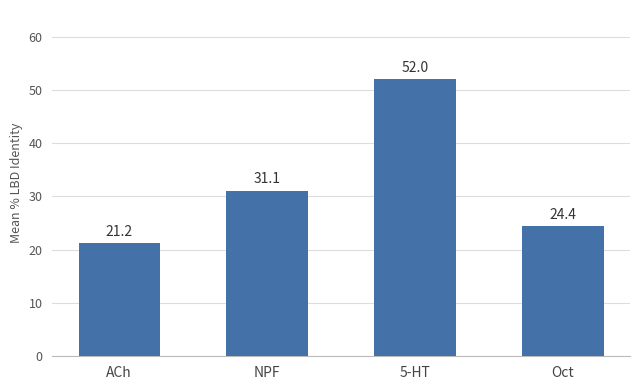

Are the bars horizontal?

No